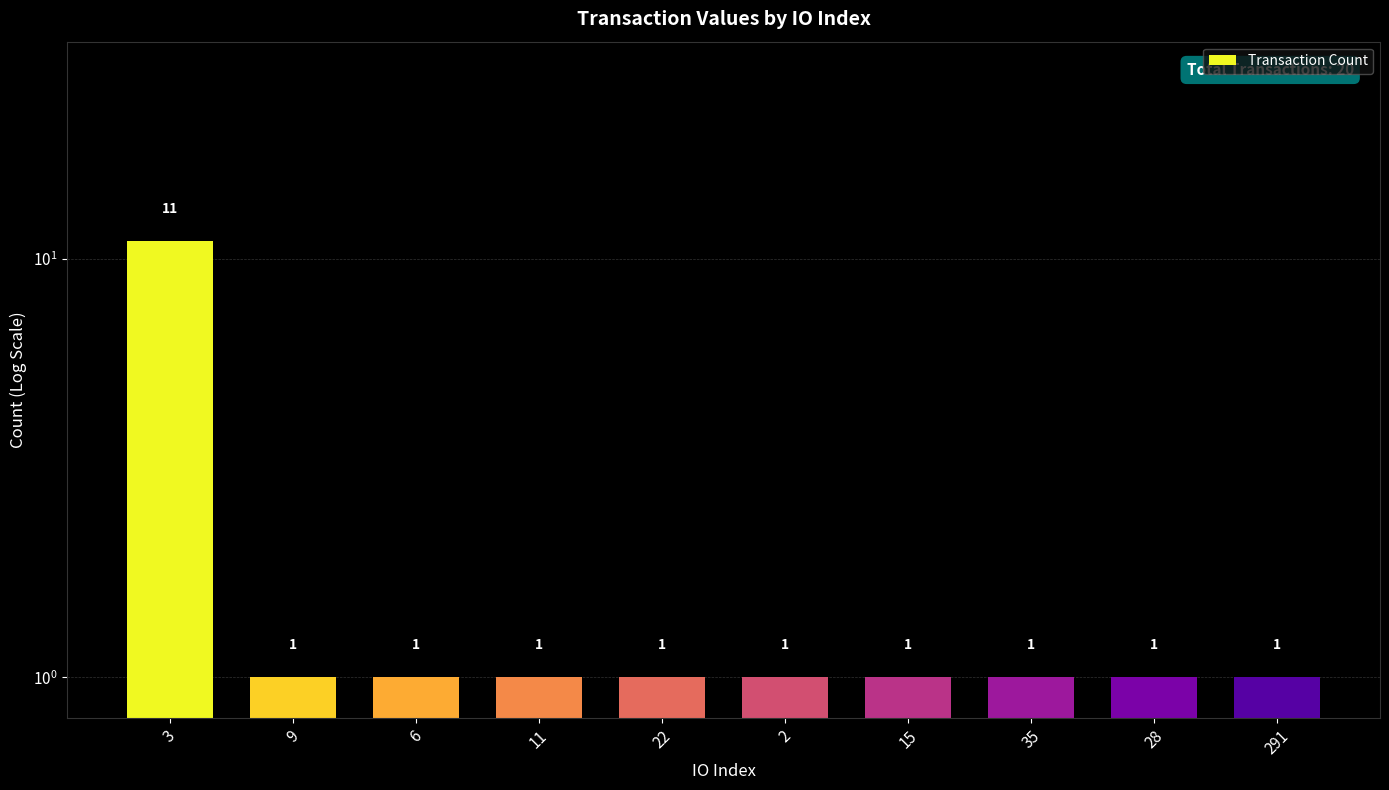

True or false: the data shows 11 at 3.

True